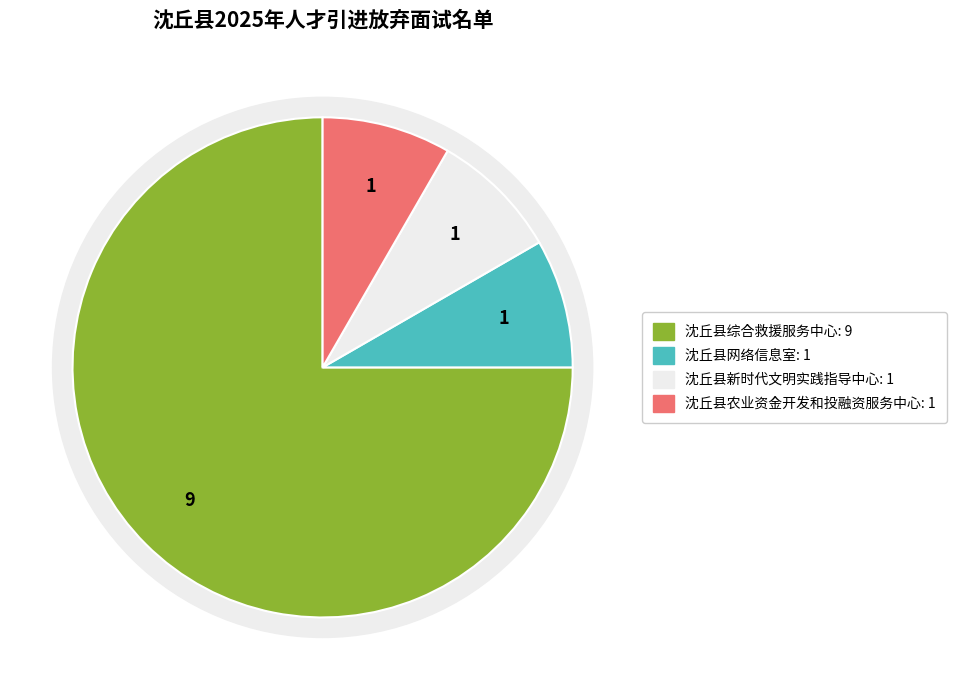

Count the number of slices in the pie.

4